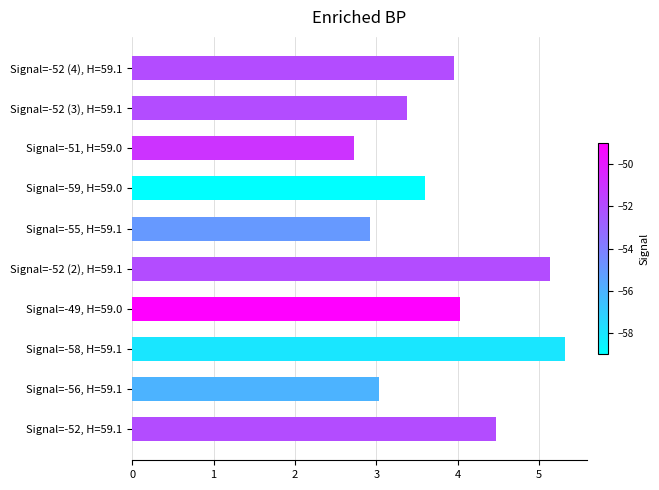

What is the difference between the maximum and second lowest values?

2.4